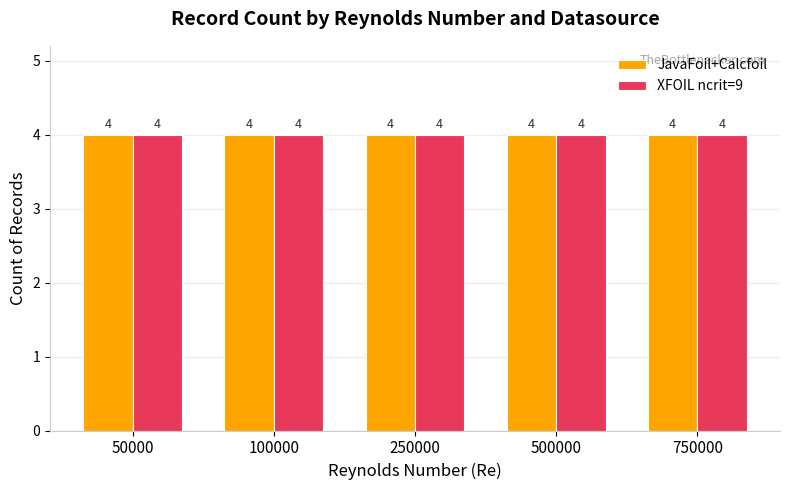

Which series has the largest total across all categories?

JavaFoil+Calcfoil